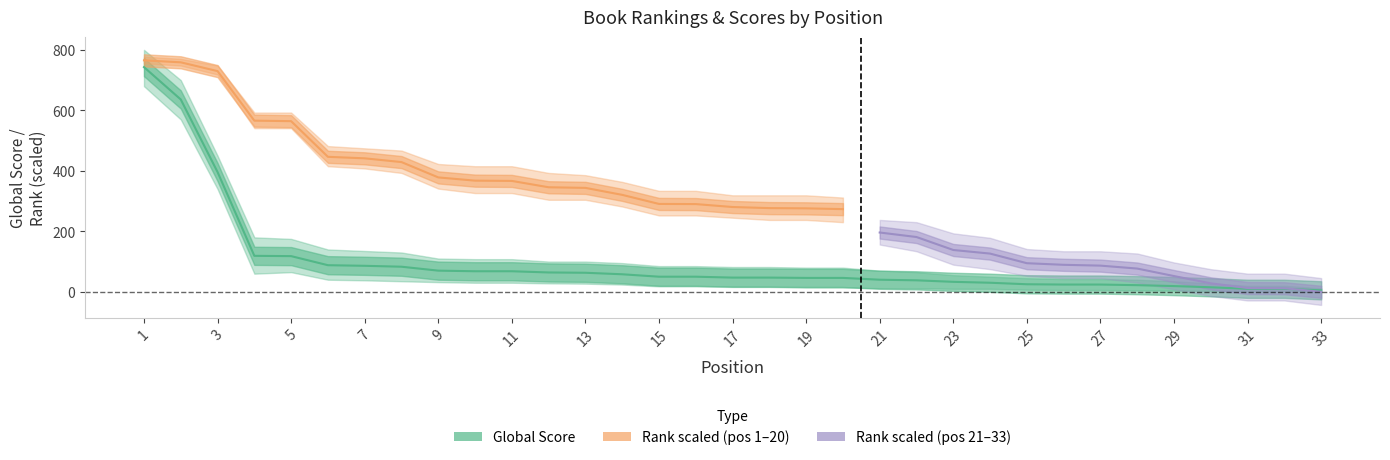

Which has a higher value, 27 or 2?

2